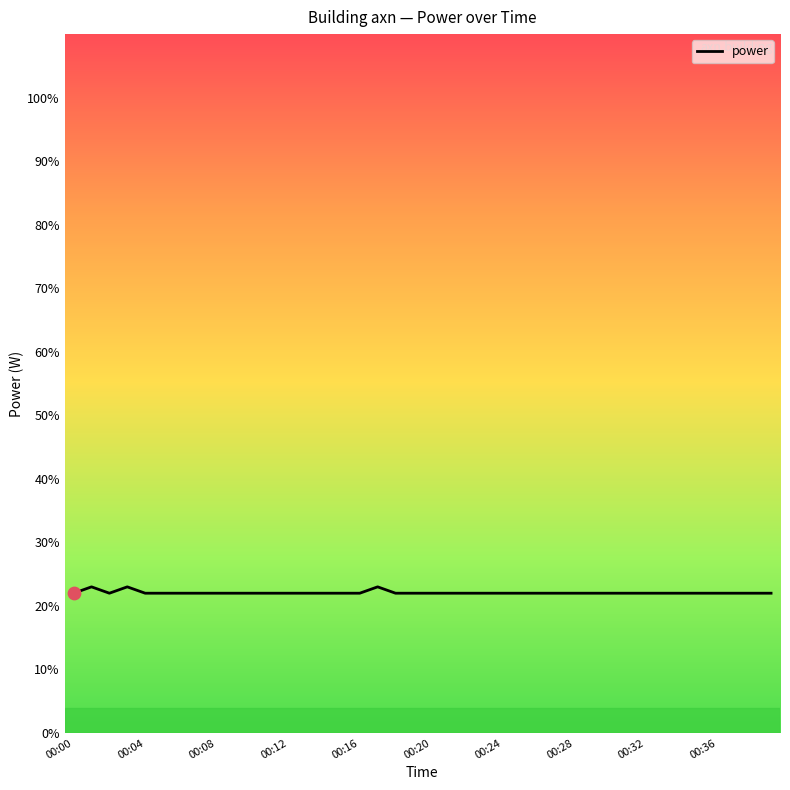

What is the minimum value shown in the chart?

22